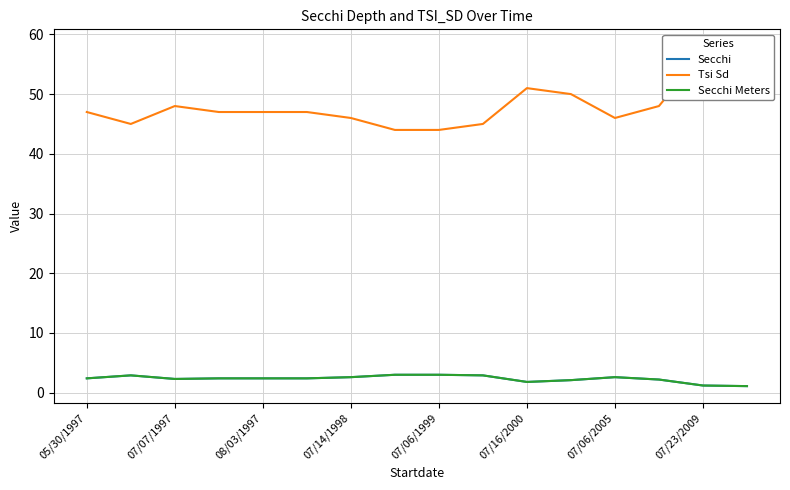

What is the value of the Tsi Sd point at the 15th from the left?

57.0